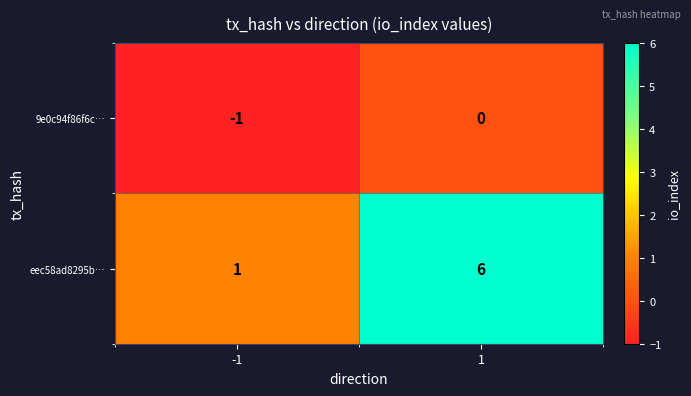

Read the eec58ad8295b… value at 1.

6